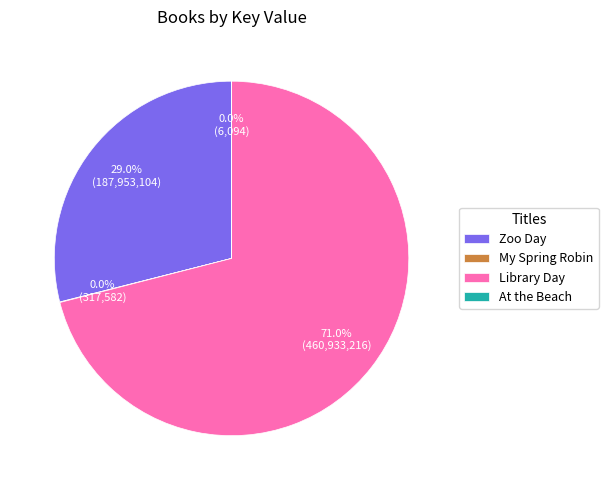

What is the majority slice?

Library Day